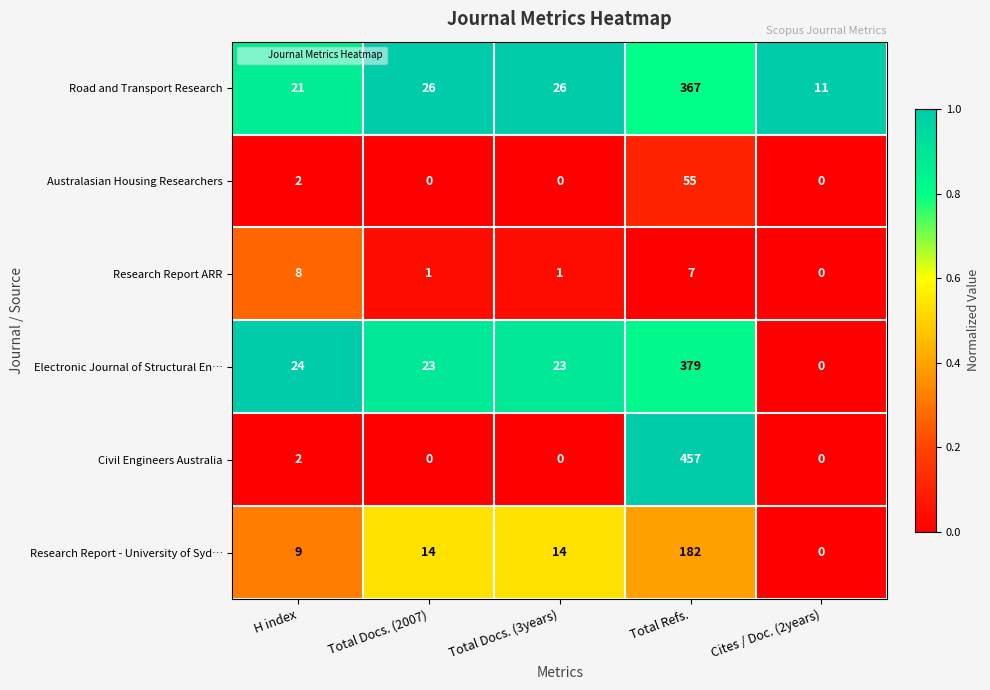

What is the approximate value of Research Report - University of Syd… at H index, to the nearest 5?

10